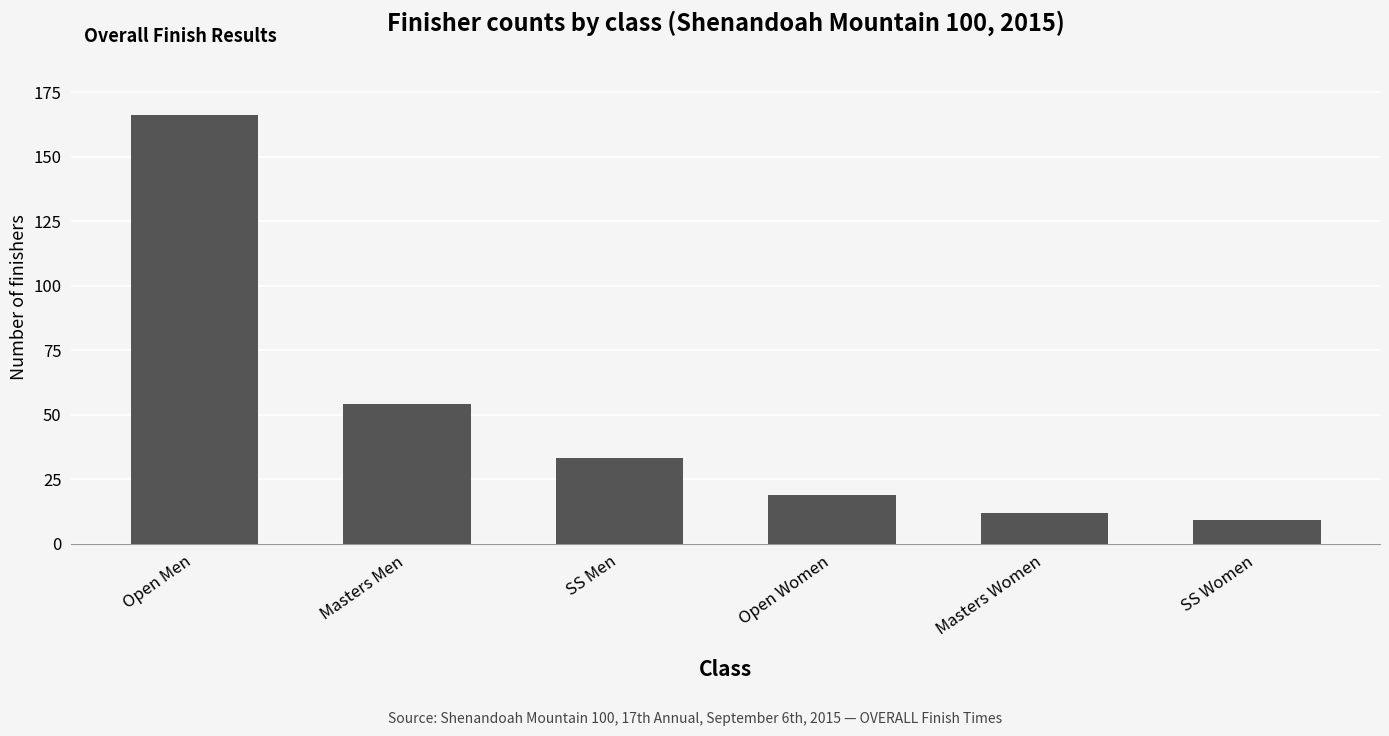

Which has a higher value, SS Women or Masters Men?

Masters Men